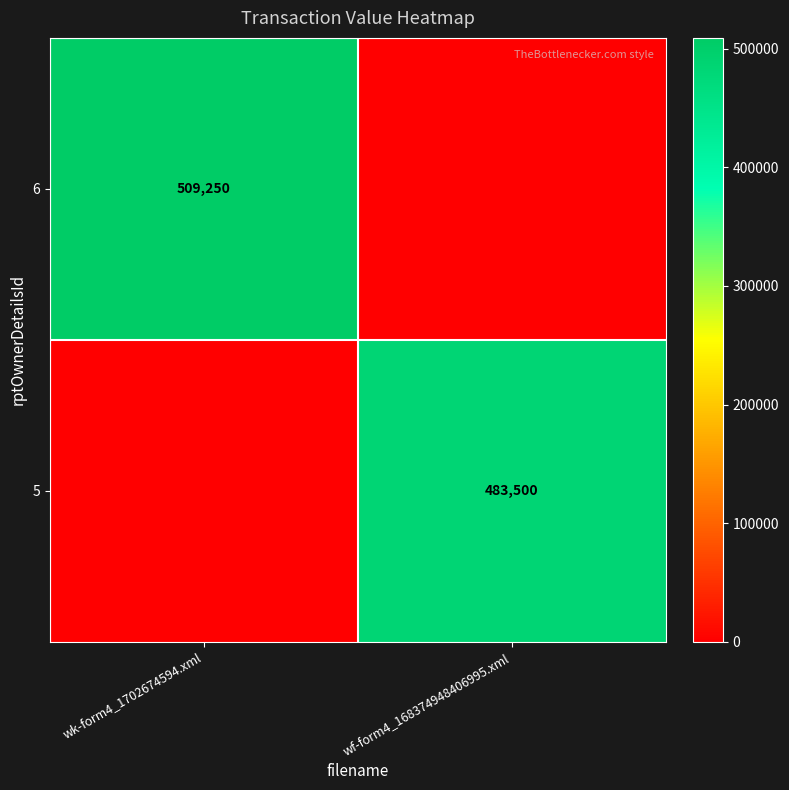

Is the value of 5 at wf-form4_168374948406995.xml greater than the value of 6 at wk-form4_1702674594.xml?

No